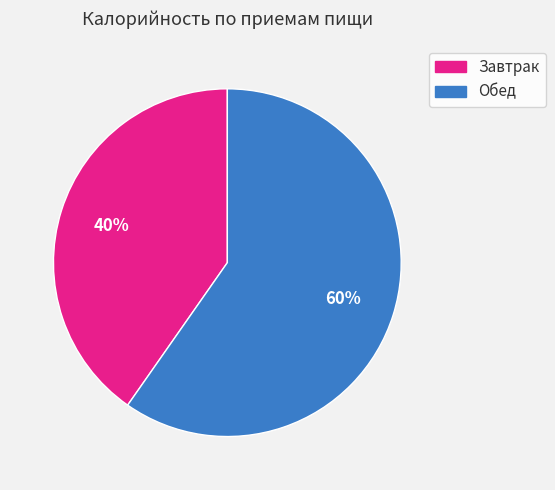

Which category has the smallest portion of the pie?

Завтрак